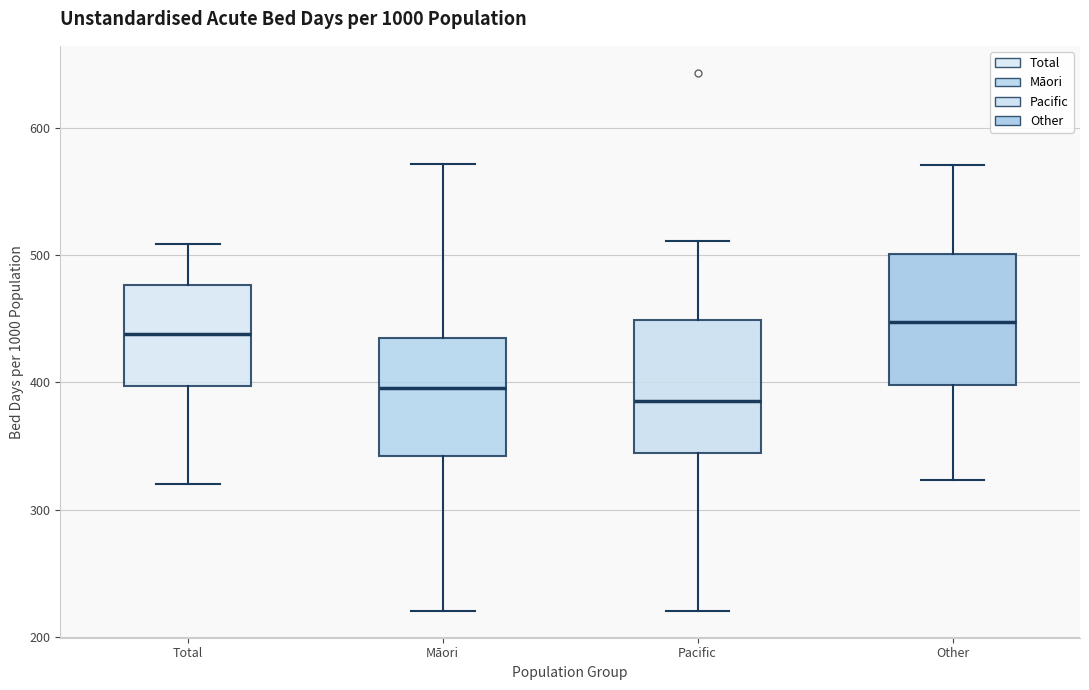

Reading left to right, read every box against the y-axis: the position of its median line, the range the box covers, and the ends of its whiskers. The values are not printed on the chart, so give them approximately, as read against the axis.

Total: median 440, box 400 to 480, whiskers 320 to 510
Māori: median 400, box 340 to 430, whiskers 220 to 570
Pacific: median 390, box 340 to 450, whiskers 220 to 510
Other: median 450, box 400 to 500, whiskers 320 to 570